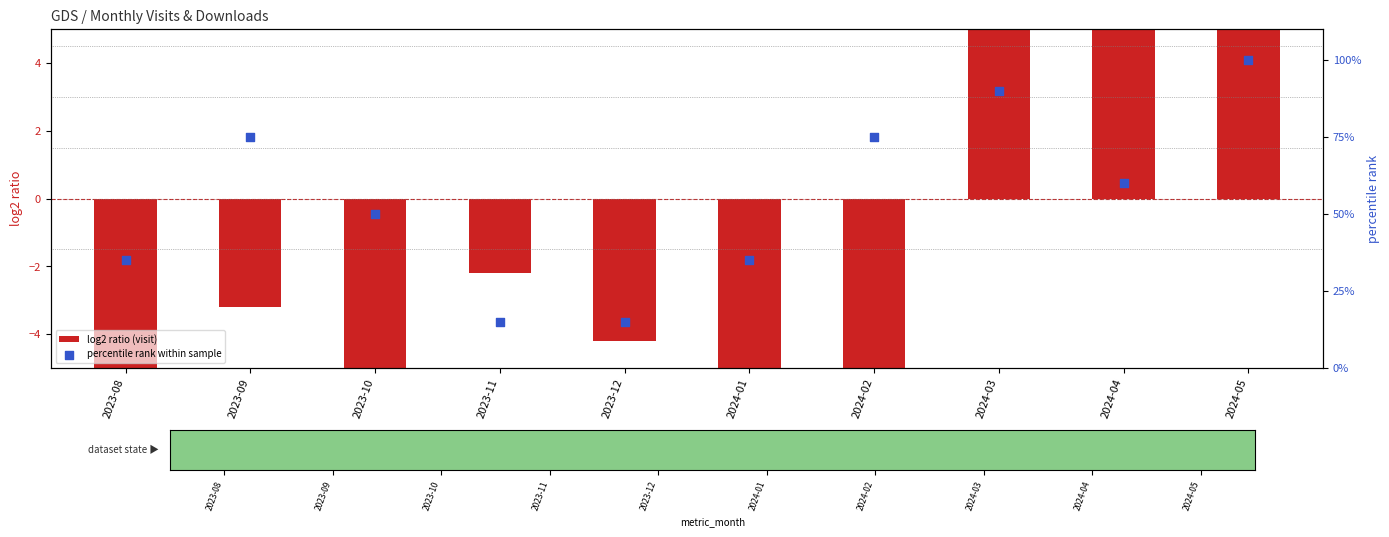

Which series reaches the maximum Y coordinate?

percentile rank within sample